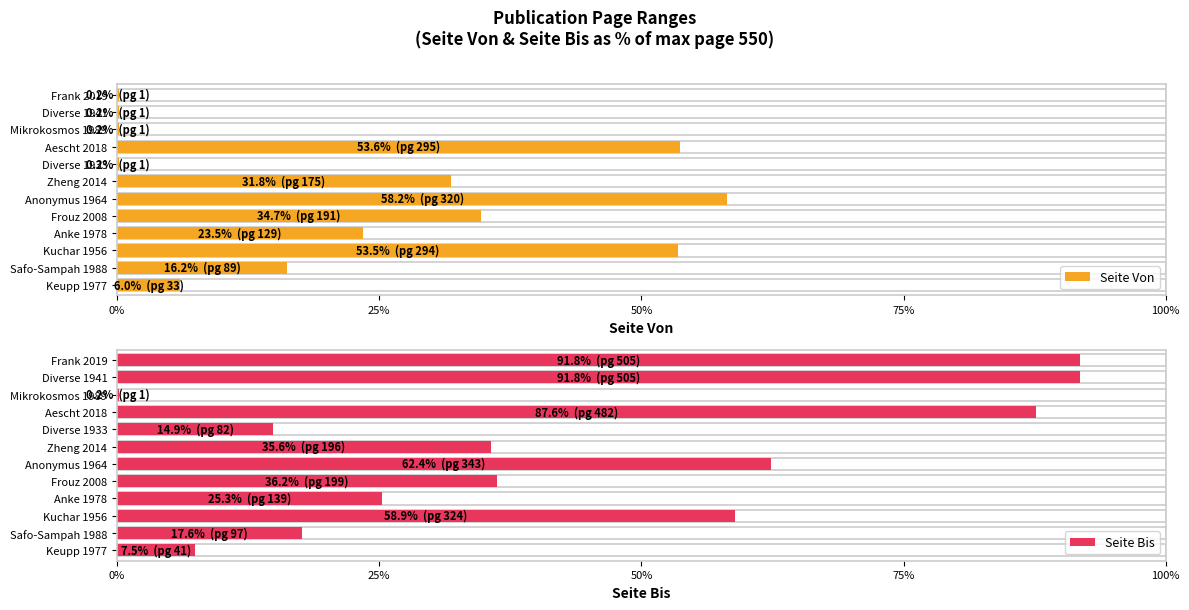

How many distinct data groups are displayed?

2